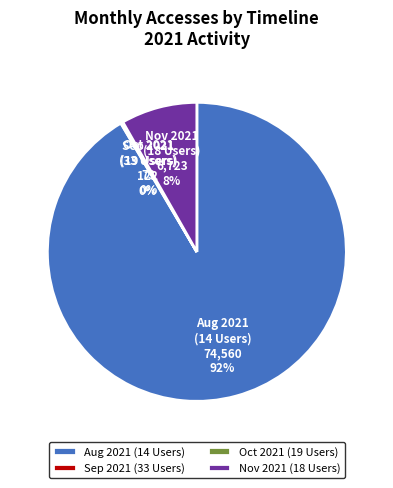

Which slice represents more than half of the pie?

Aug 2021 (14 Users)